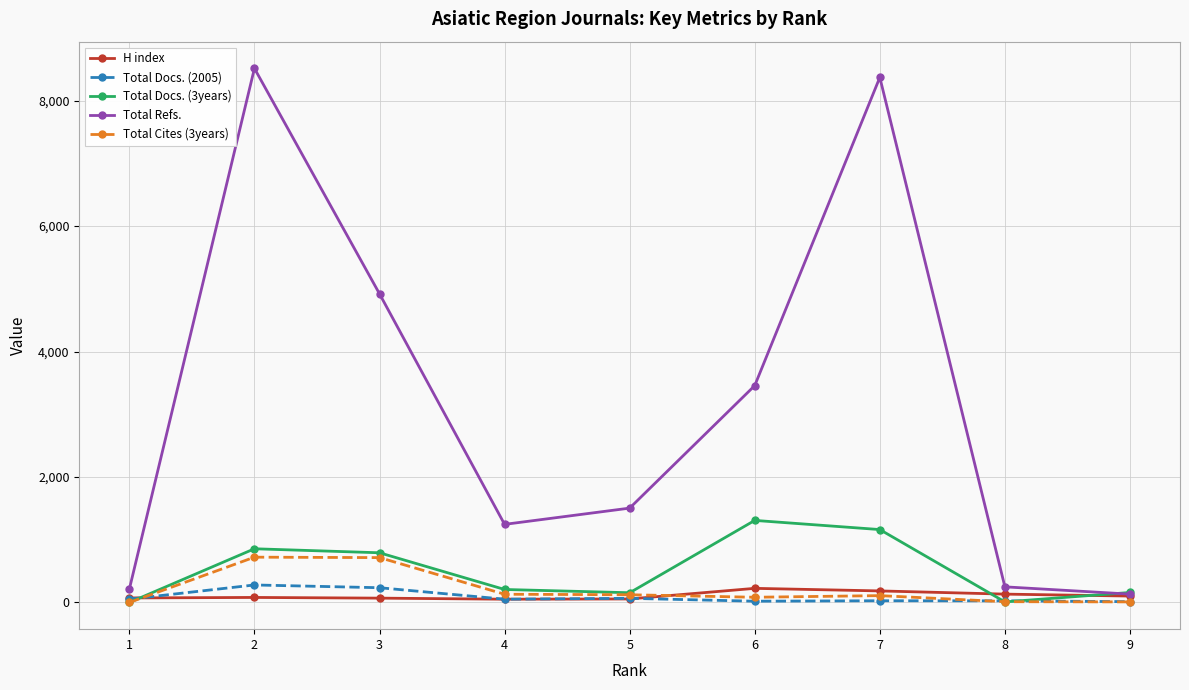

Between 2 and 5, which series saw the biggest shift?

Total Refs.